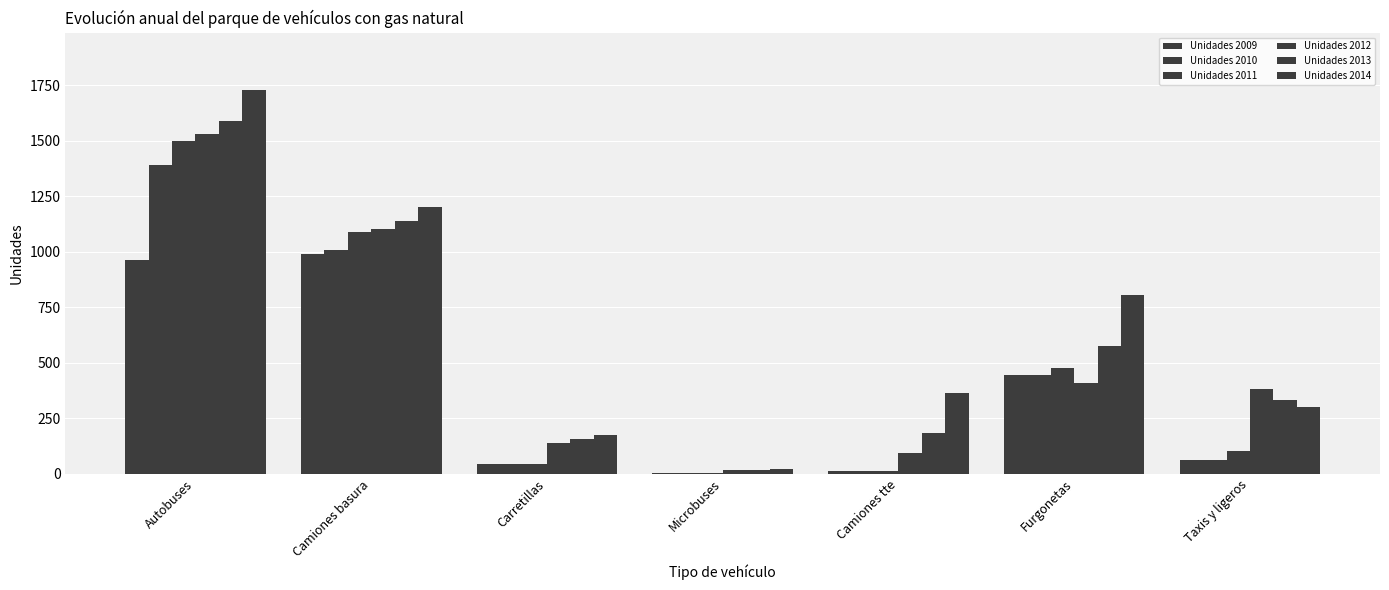

How many categories are shown in the chart?

7